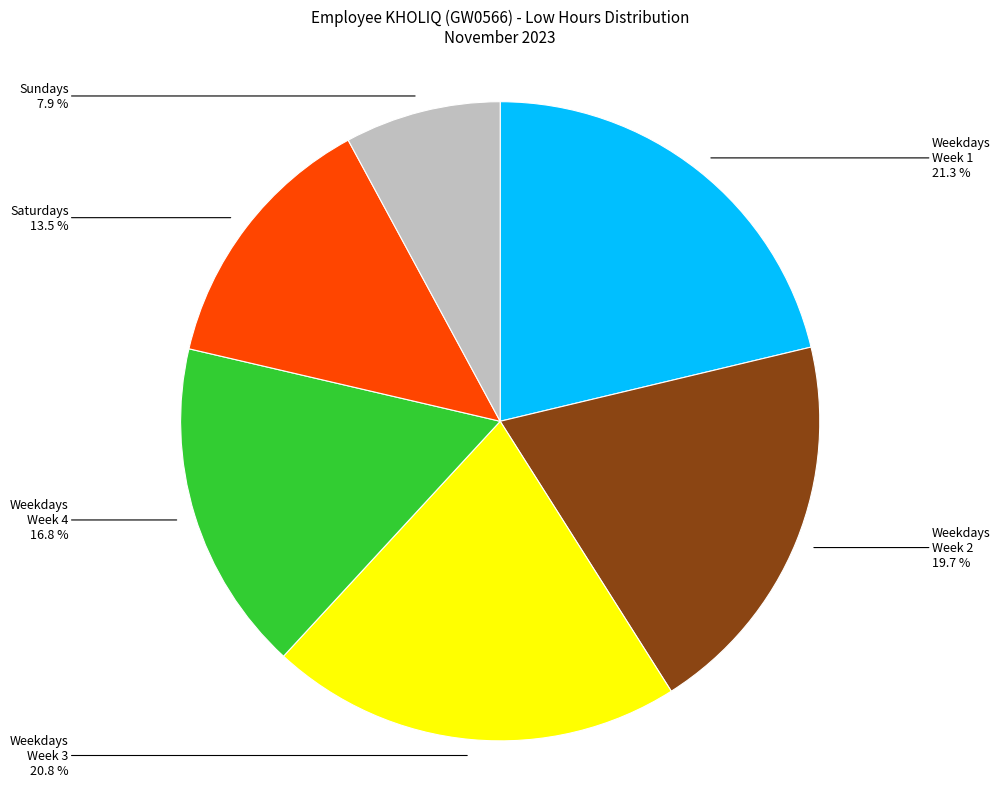

Count the number of slices in the pie.

6